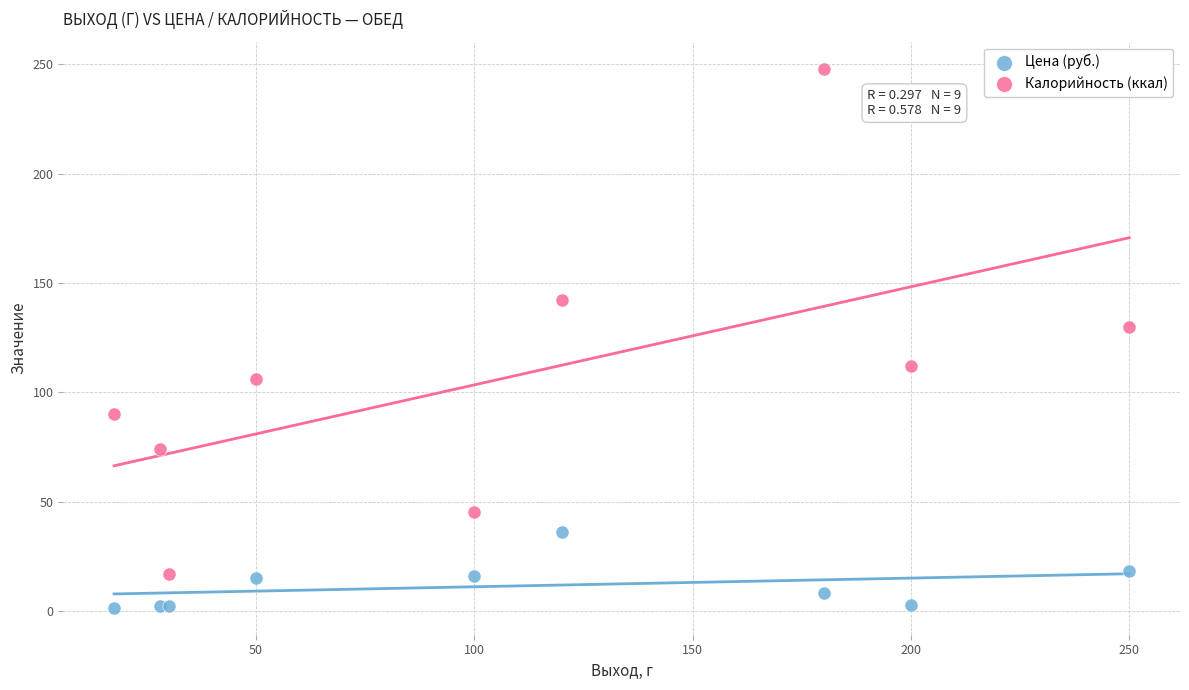

Which series contains the highest Y value?

Калорийность (ккал)